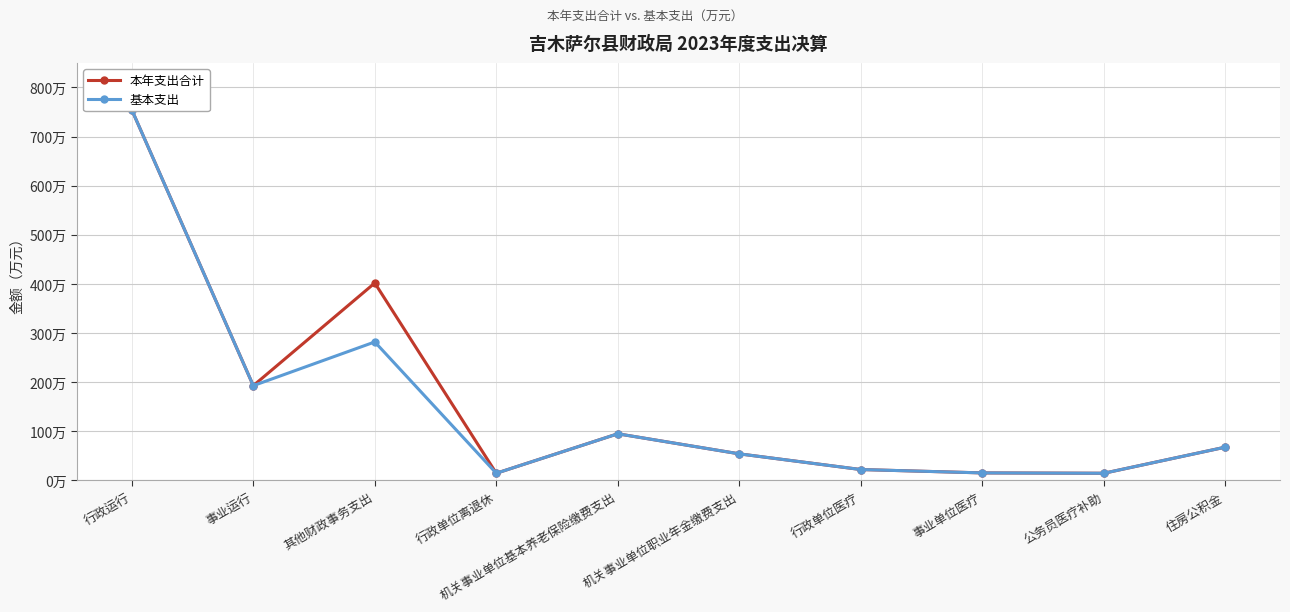

Which series has the widest spread of values?

本年支出合计